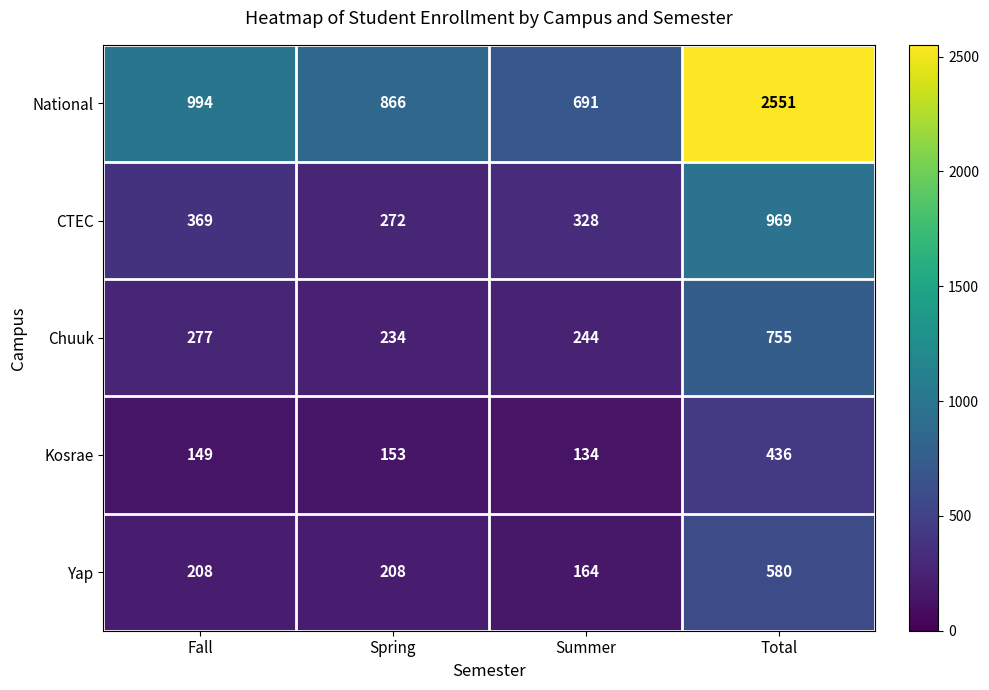

What is the difference between the highest and lowest values at Total?

2115